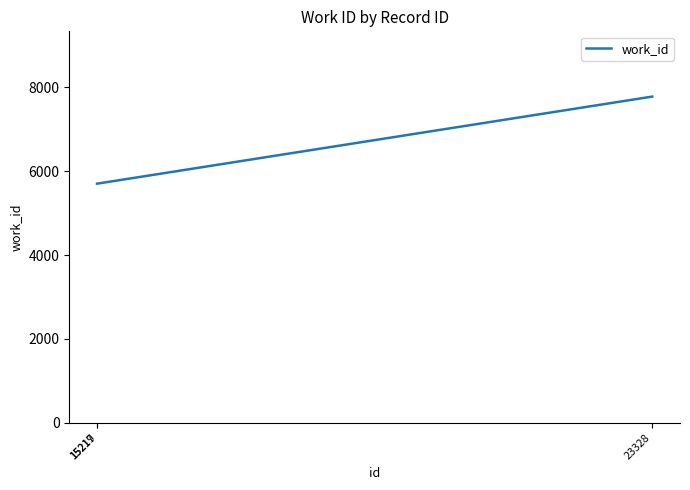

Reading left to right, transcribe all the data shown in this chart.

15217=5705	15219=5705	23328=7782